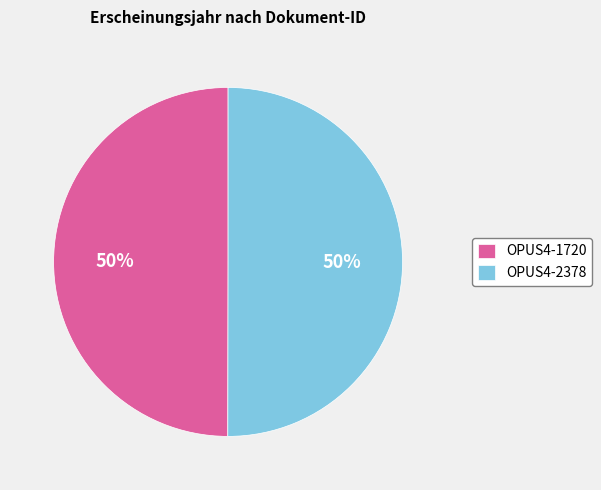

What percentage is the OPUS4-1720 slice, to the nearest percent?

50%